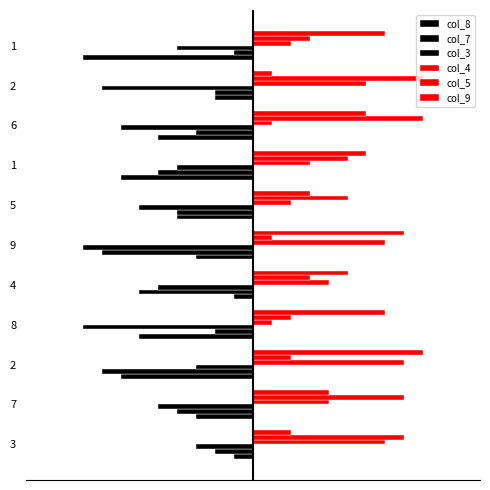

Reading right to left, list all the values displayed in this chart.

col_8: -9	-2	-5	-7	-4	-3	-1	-6	-7	-3	-1
col_7: -1	-2	-3	-5	-4	-8	-6	-2	-8	-4	-2
col_3: -4	-8	-7	-4	-6	-9	-5	-9	-3	-5	-3
col_4: 2	6	1	3	2	7	4	1	8	4	7
col_5: 3	9	9	5	5	1	3	2	2	8	8
col_9: 7	1	6	6	3	8	5	7	9	4	2